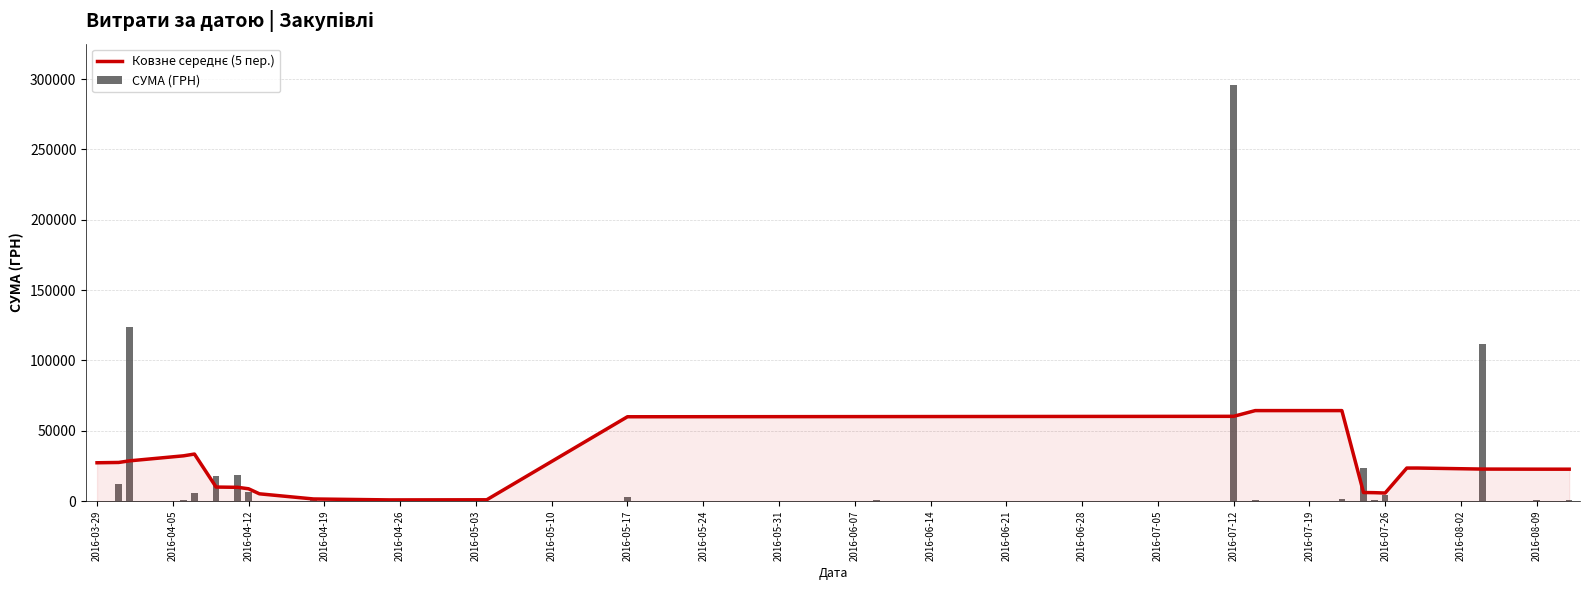

Rank the series by their average value, from highest to lowest.

СУМА (ГРН), Ковзне середнє (5 пер.)